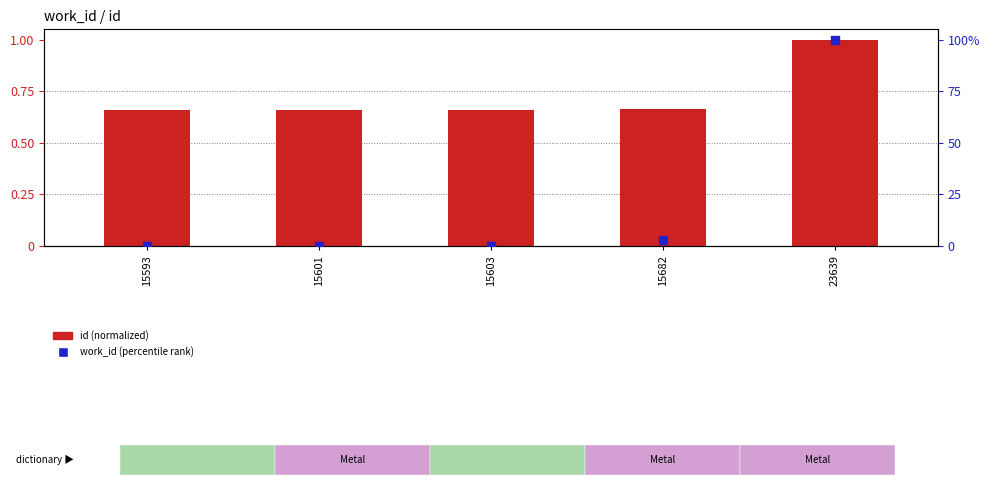

What is the total value across all series at 15601?

0.7